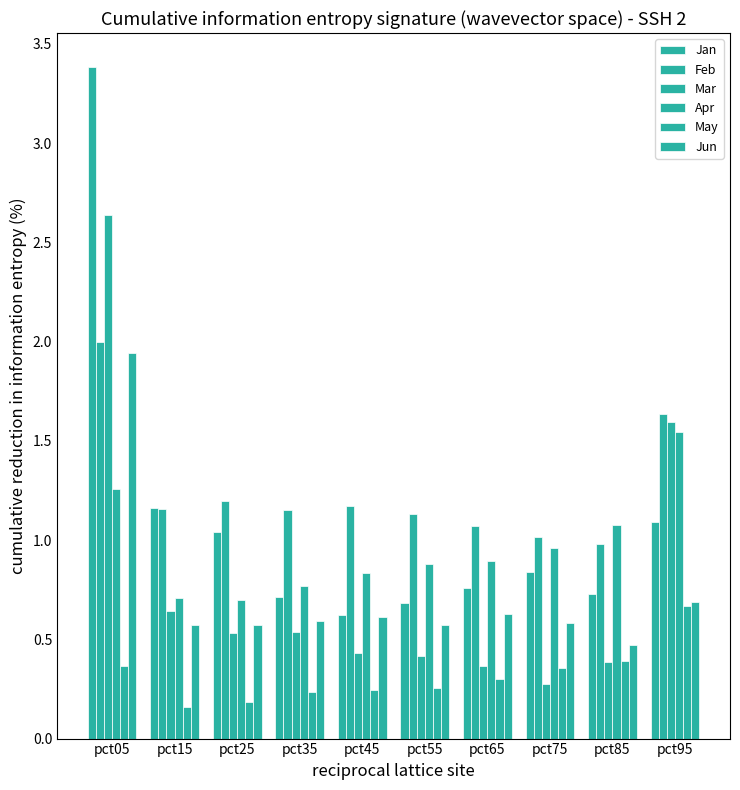

How many bars are there in total?

60